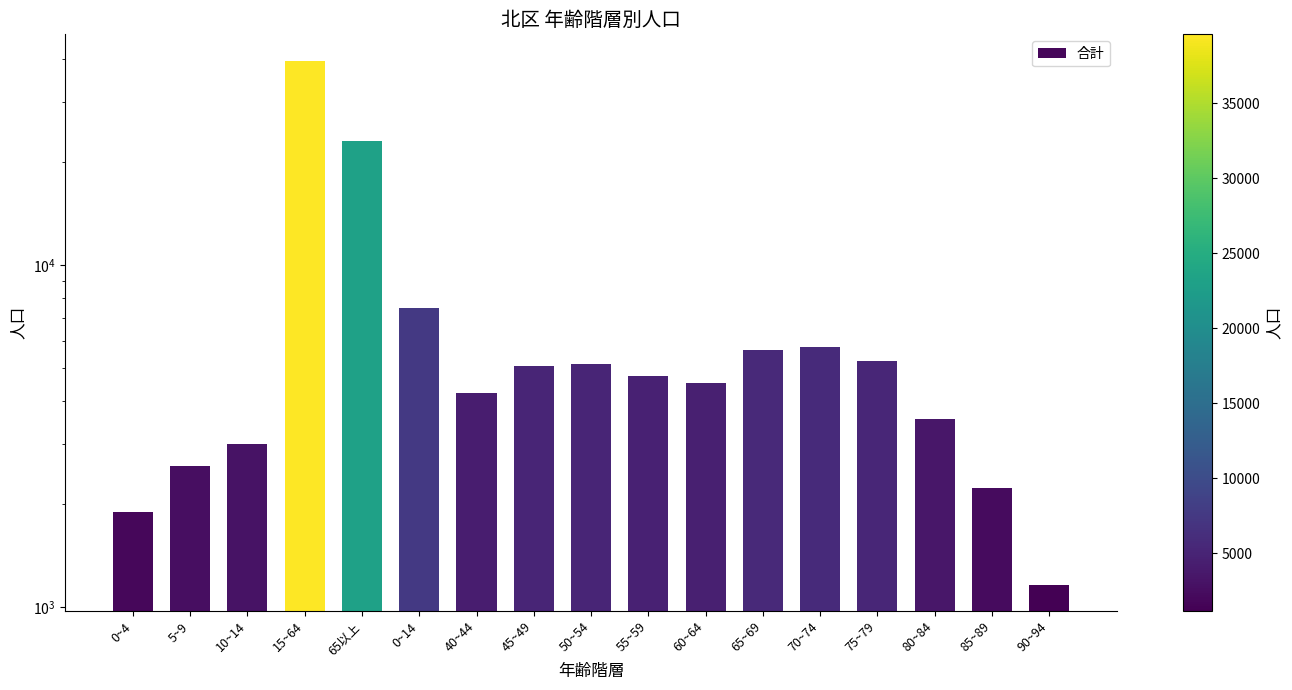

What is the change in value from 55~59 to 85~89?

-2504